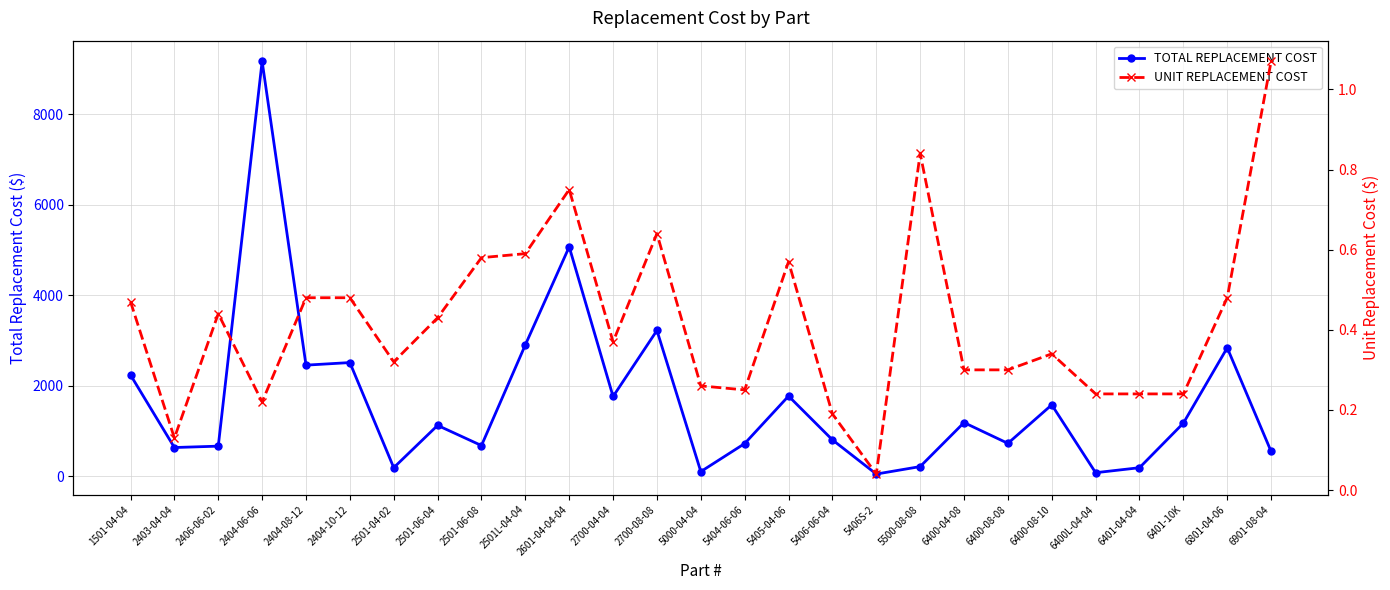

List the series in order of their peak value, lowest first.

UNIT REPLACEMENT COST, TOTAL REPLACEMENT COST